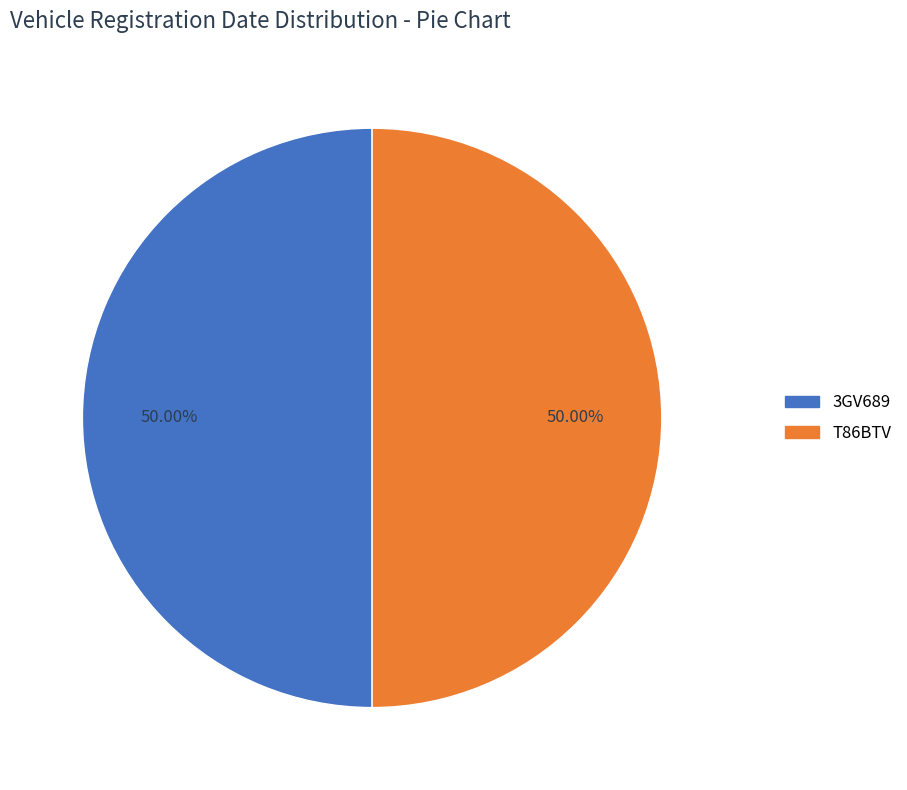

What is the ratio of the value at T86BTV to the value at 3GV689?

1.0